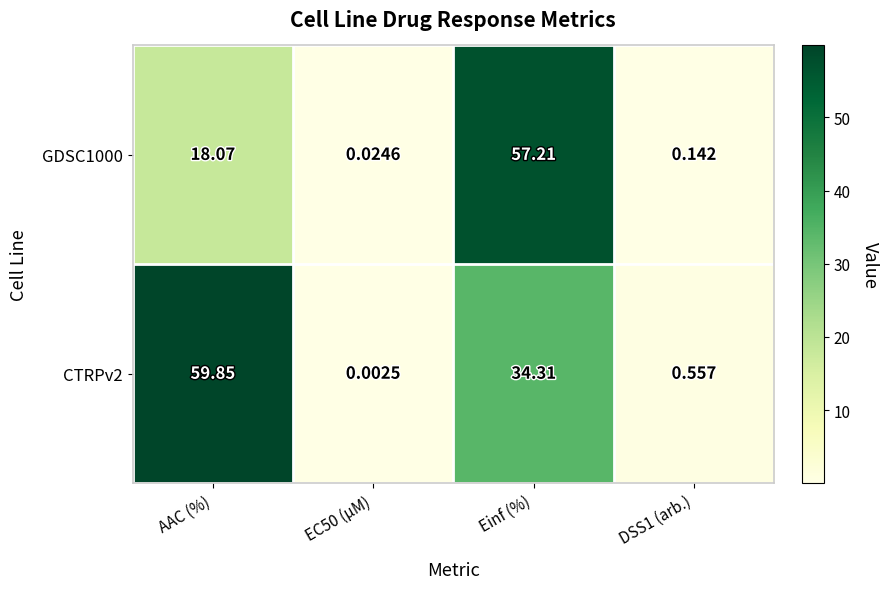

At which label does GDSC1000 reach its peak?

Einf (%)